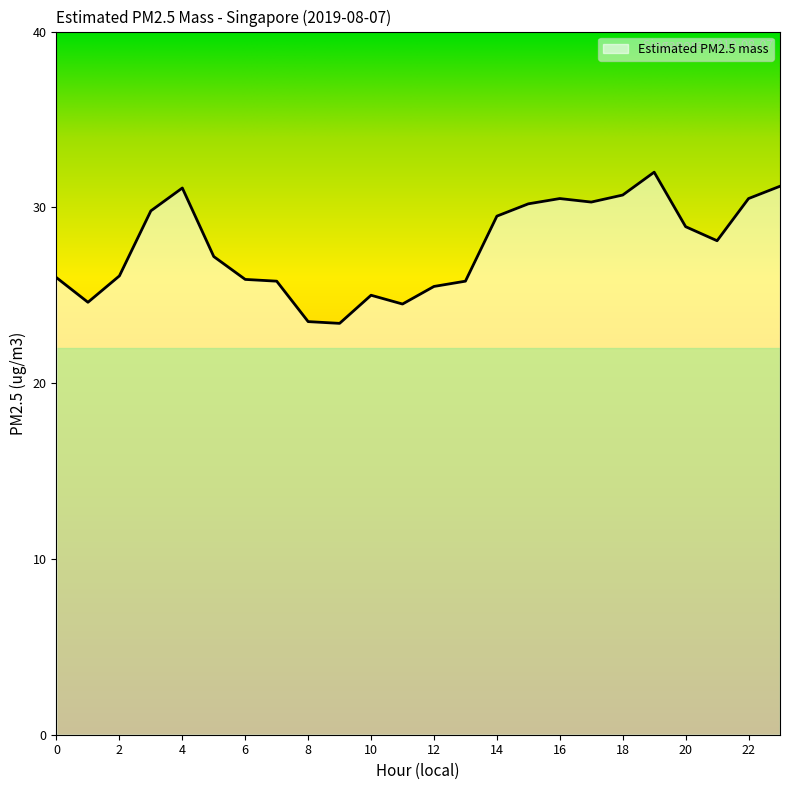

What is the greatest value displayed?

32.0